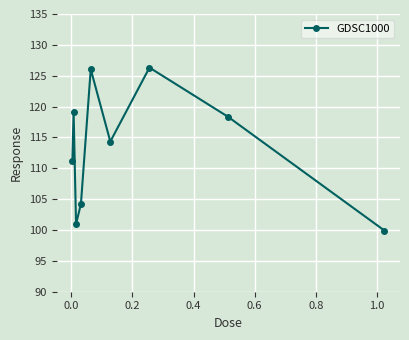

What is the difference between the maximum and minimum values?

26.4